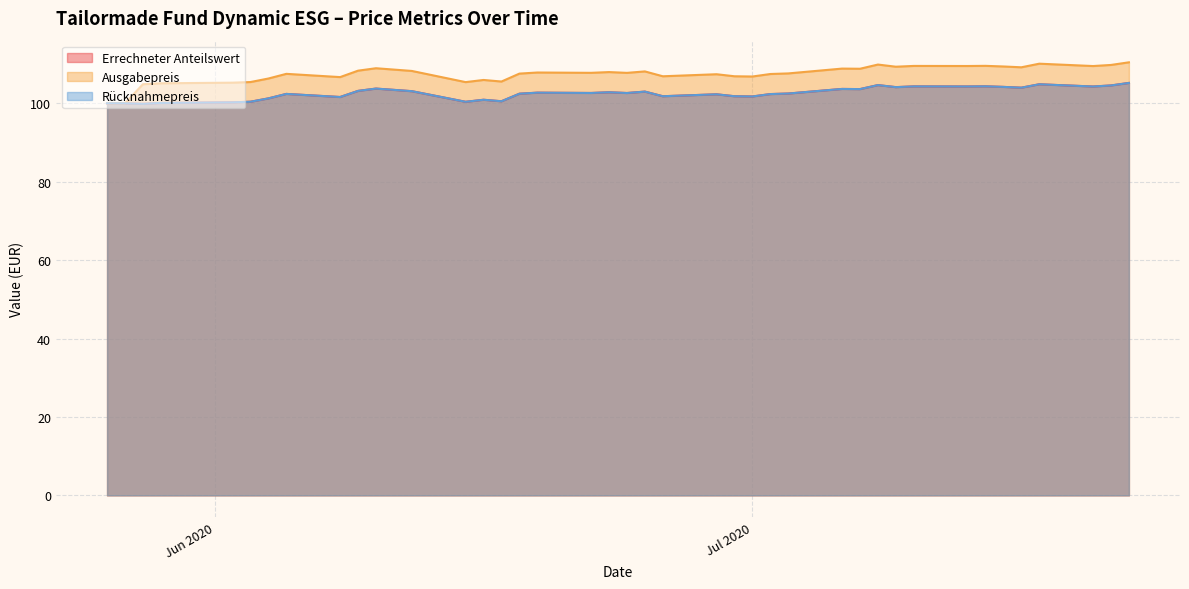

What is the value of the Ausgabepreis point at the 29th from the left?

108.8